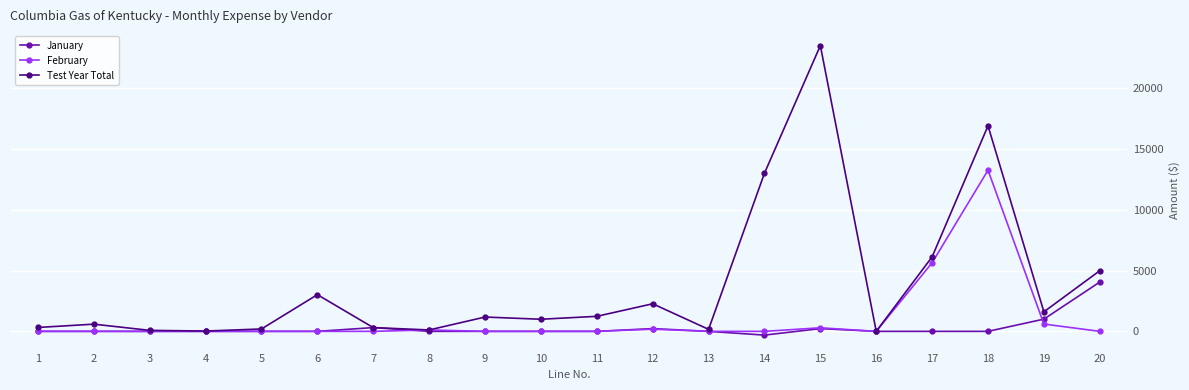

Does the chart have visible grid lines?

Yes